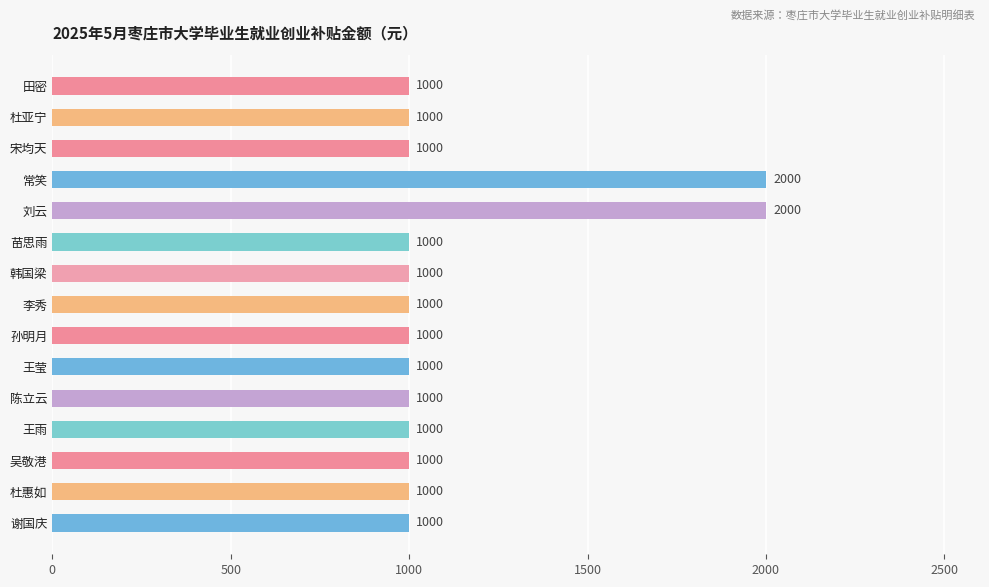

What is the value of the 6th bar from the top?

1000